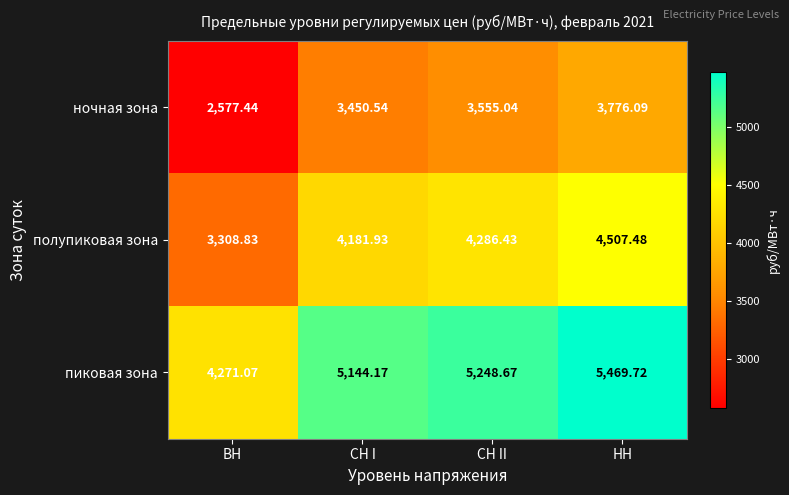

What is the spread (max minus min) of values at ВН?

1693.6